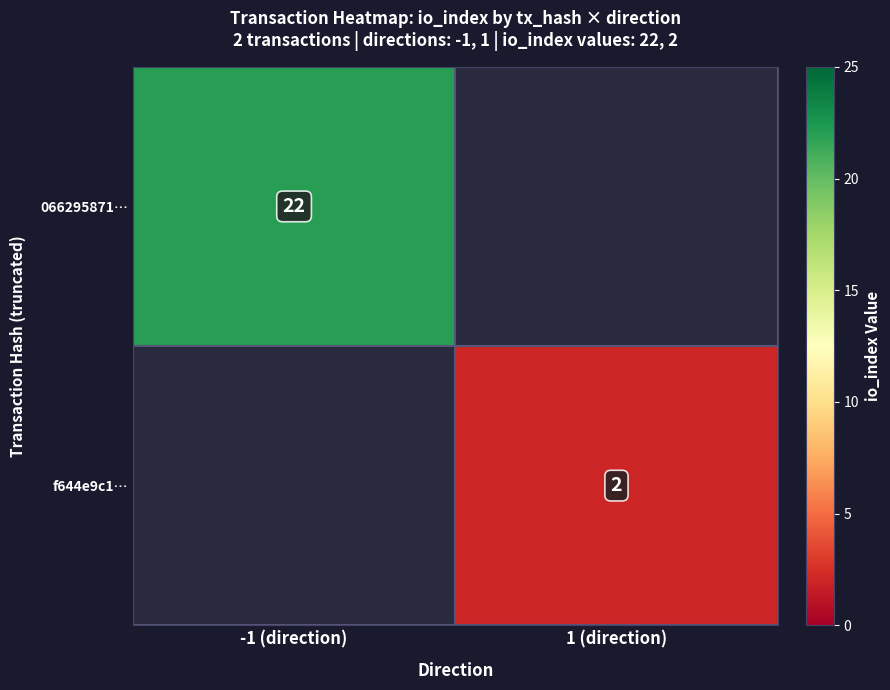

Is it true that 066295871… equals 12 at -1 (direction)?

False